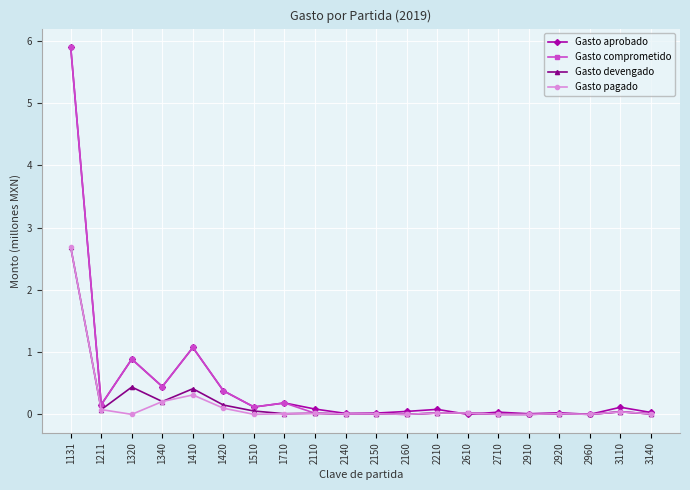

Which category has the highest value in the Gasto pagado series?

1131